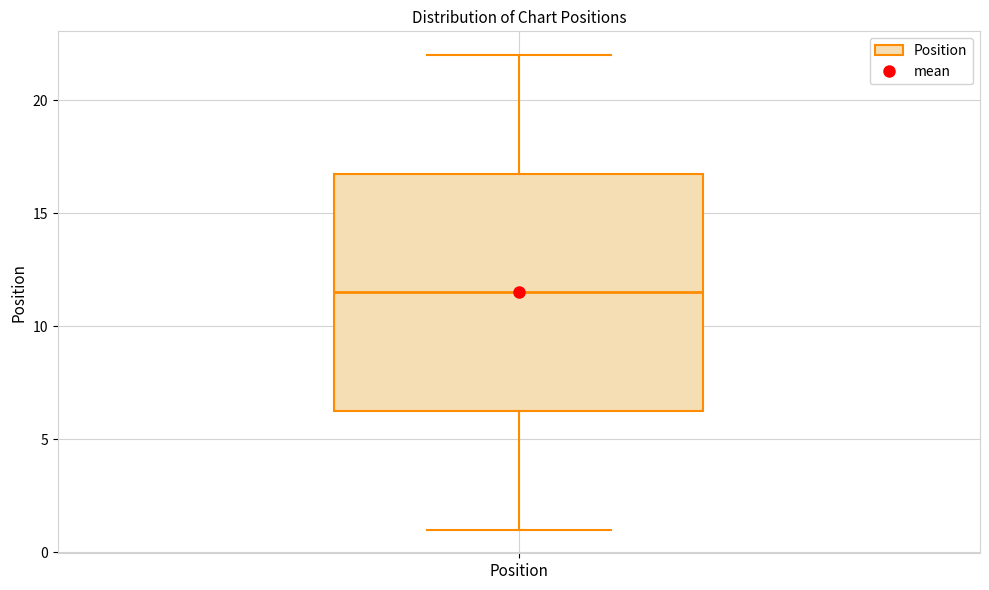

Read this box plot against the y-axis: the position of the median line, the range covered by the box, and the ends of both whiskers. The values are not printed on the chart, so give them approximately, as read against the axis.

median 11.5, box 6.5 to 17.0, whiskers 1.0 to 22.0